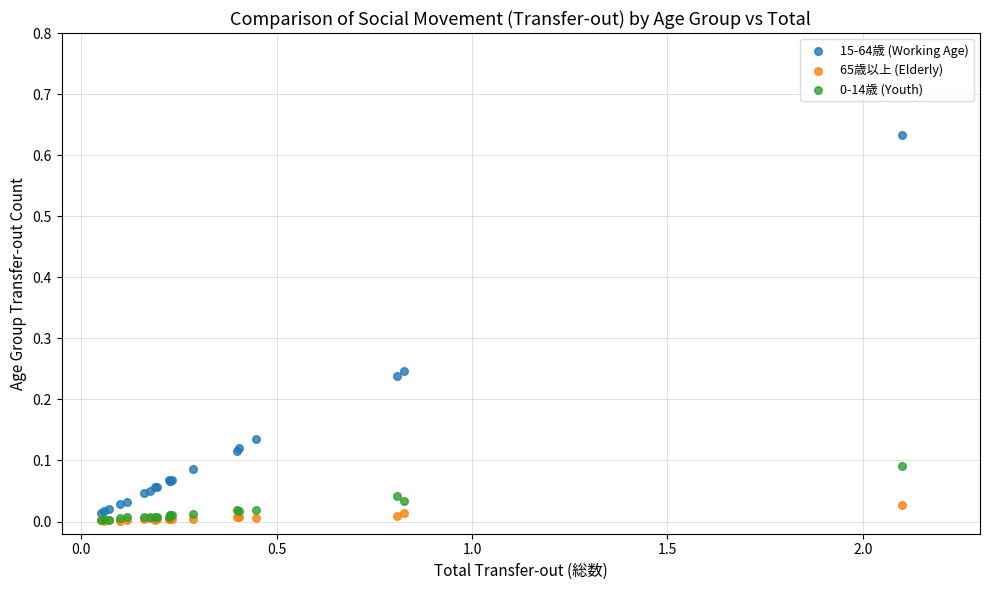

Which series reaches the maximum Y coordinate?

15-64歳 (Working Age)